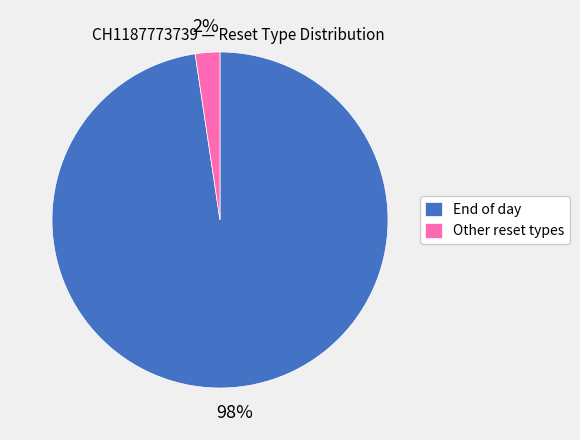

To the nearest percent, what is the average slice percentage?

50%